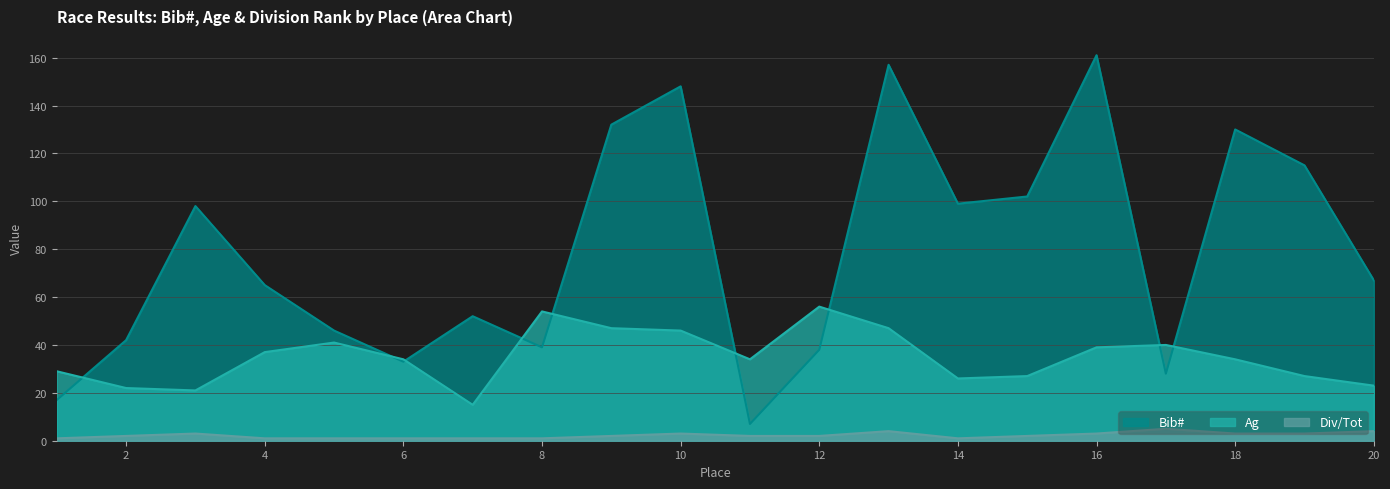

Does the chart have visible grid lines?

Yes